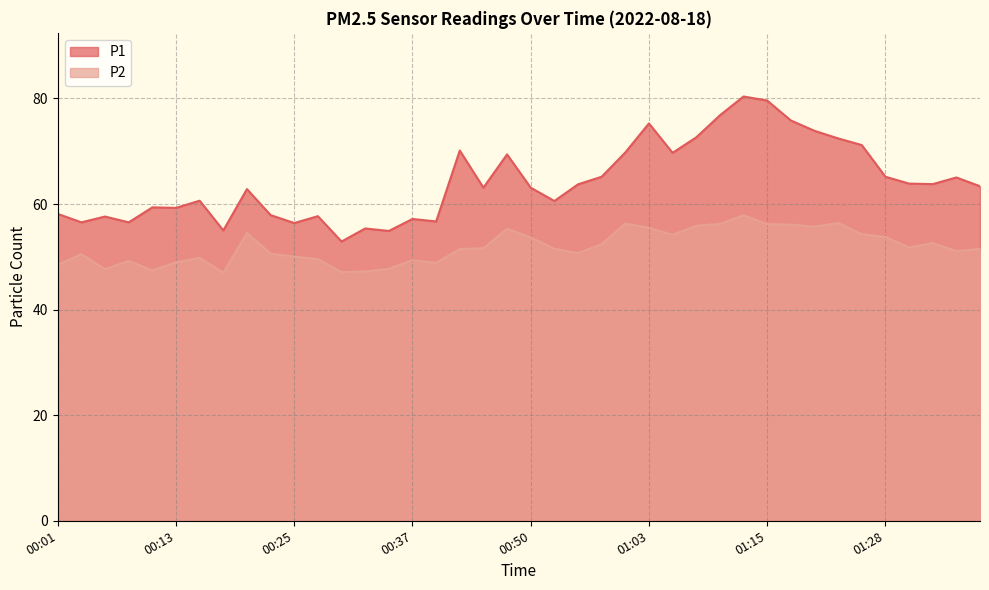

Rank the series by their average value, from highest to lowest.

P1, P2